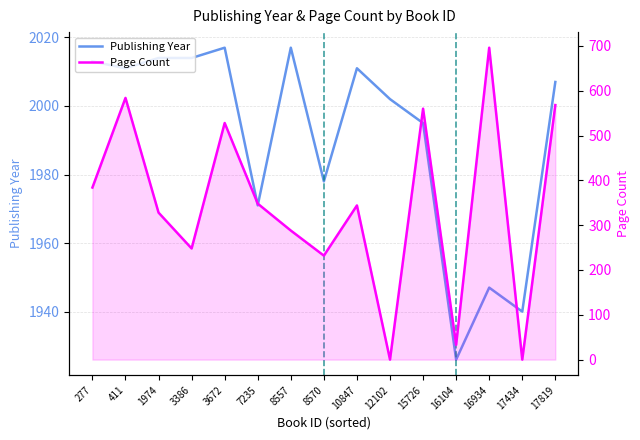

Rank the series by their maximum value, from highest to lowest.

Publishing Year, Page Count